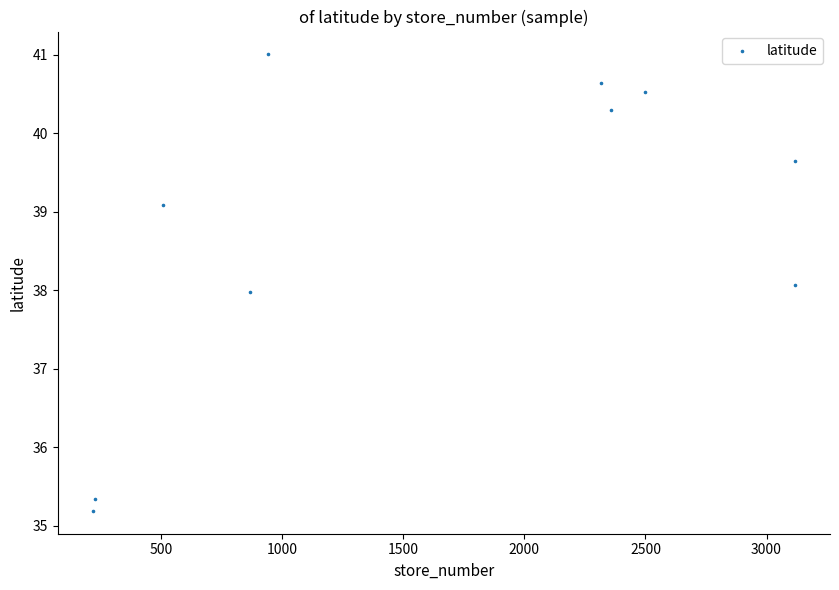

What is the average Y value?

38.8